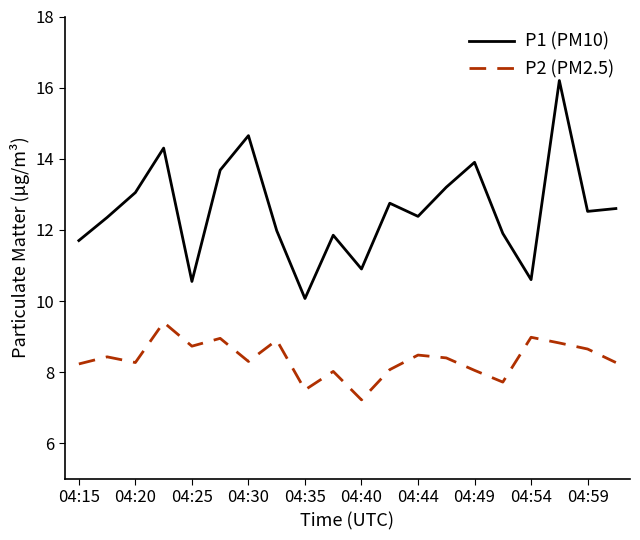

List the series in order of their peak value, highest first.

P1 (PM10), P2 (PM2.5)